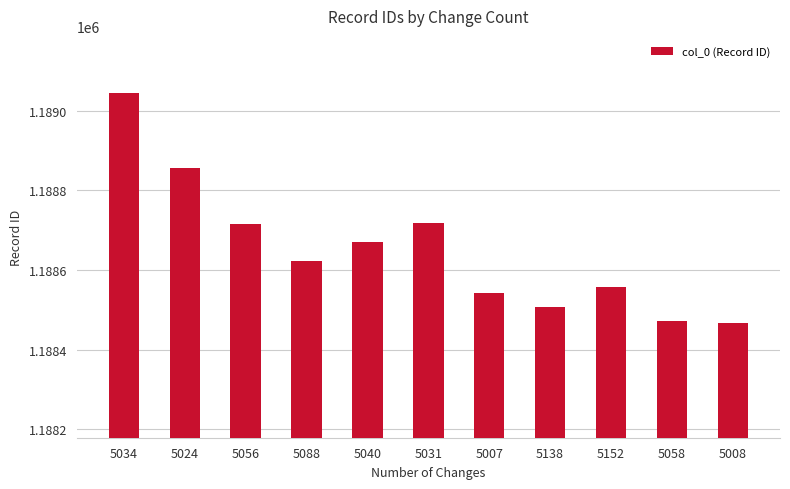

Approximately how many times larger is the value at 5024 compared to 5040?

1.0